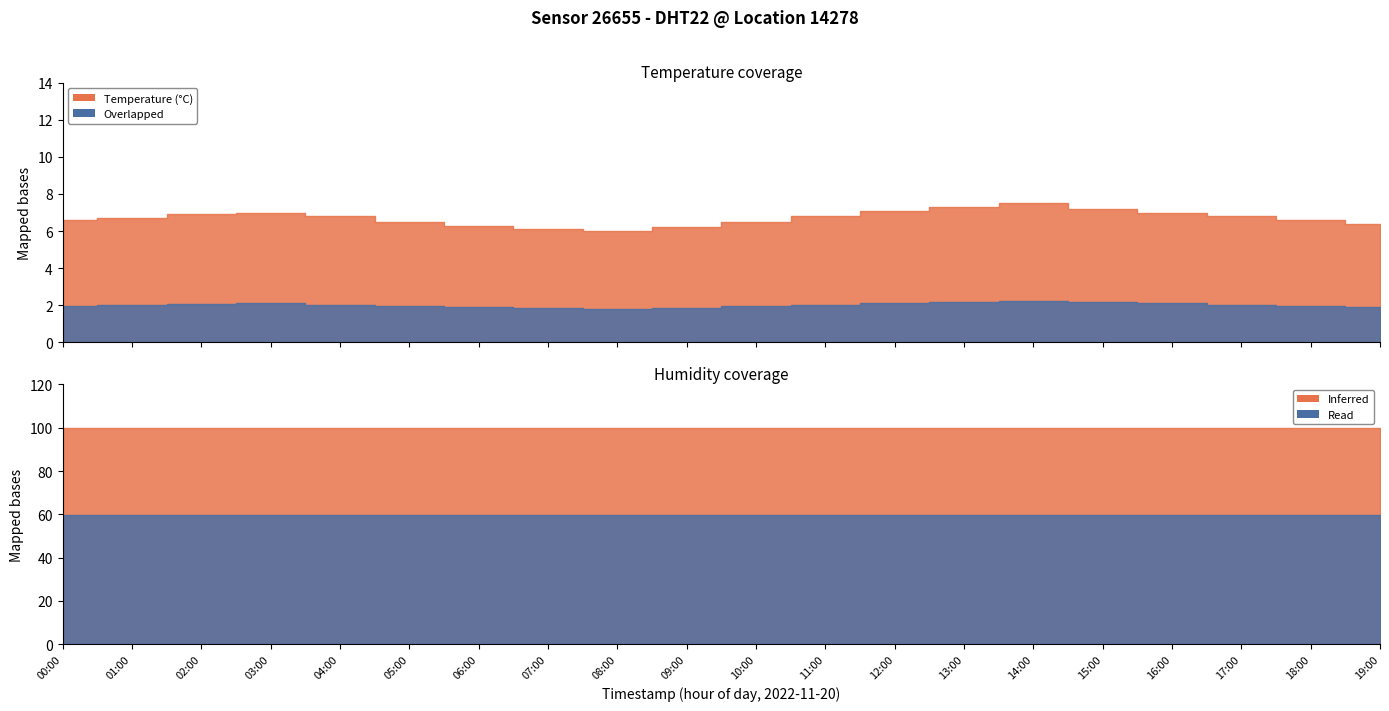

What is the maximum value for humidity?

99.9